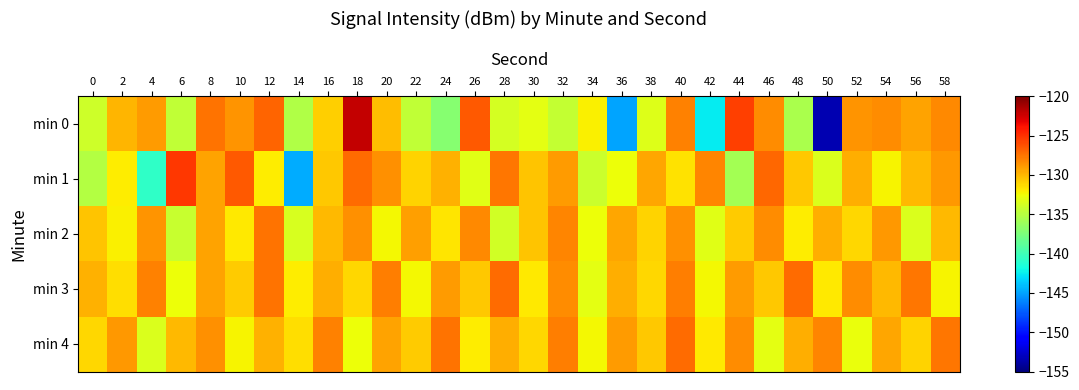

Which series has the largest range (max minus min)?

min 0